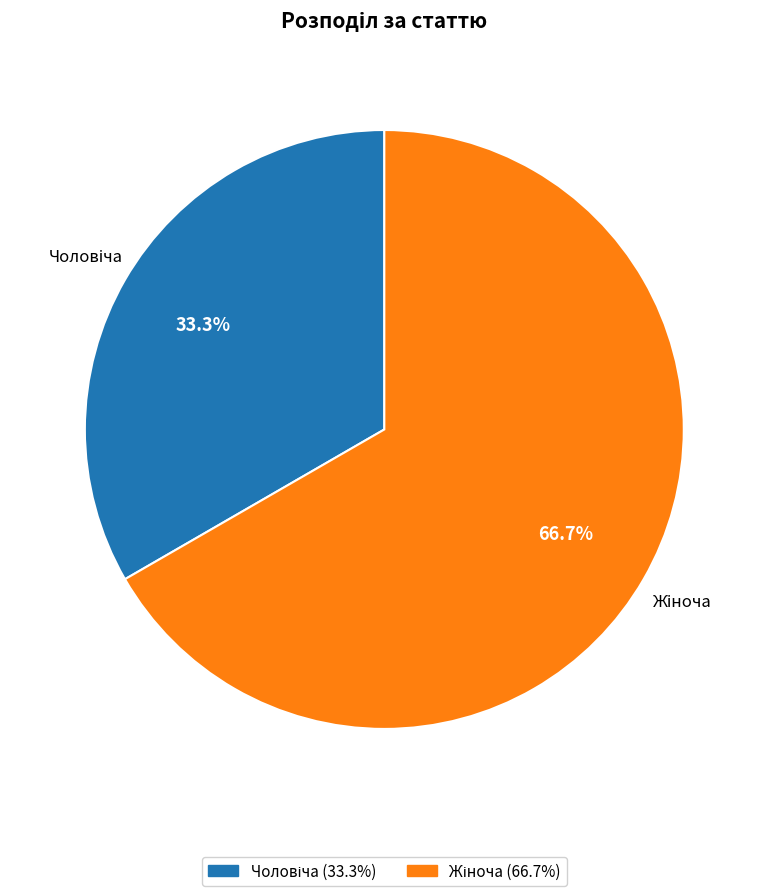

To the nearest percent, what is the combined percentage of Чоловіча and Жіноча?

100%